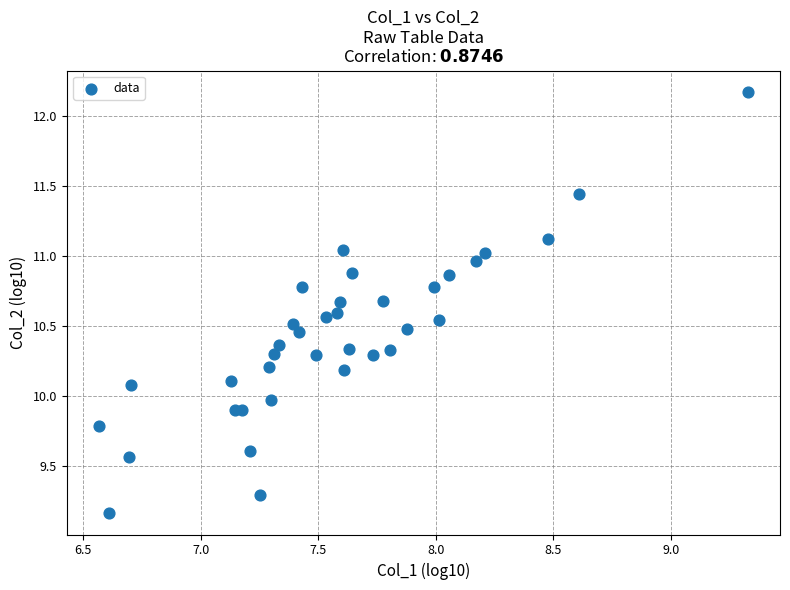

What is the range of X values (max minus min)?

2.8